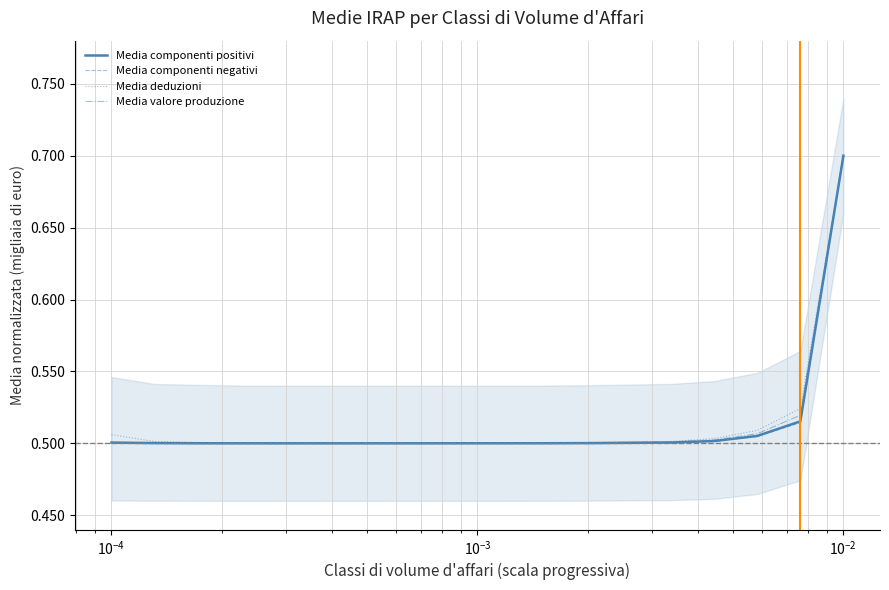

What is the maximum value for Media valore produzione?

0.7